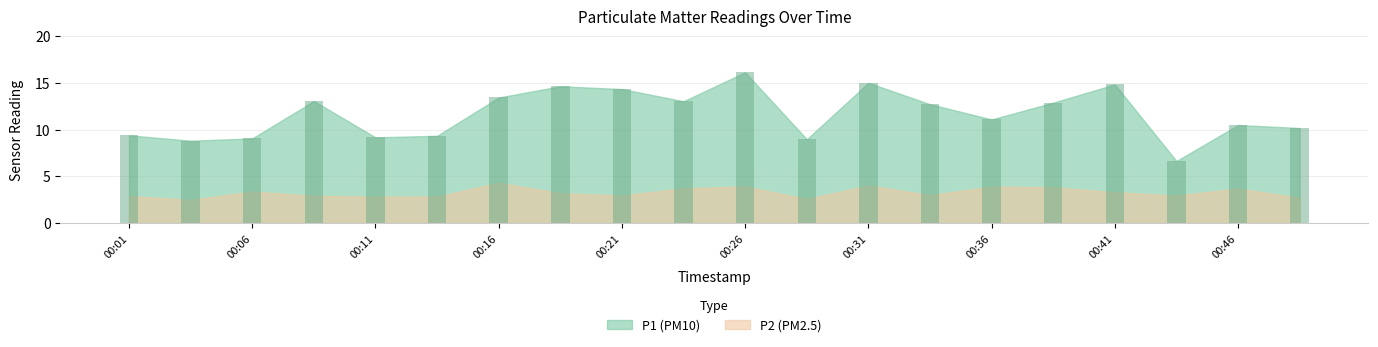

Reading right to left, transcribe all the data shown in this chart.

P1: 00:48=10.2	00:46=10.5	00:43=6.7	00:41=14.8	00:38=12.9	00:36=11.1	00:33=12.7	00:31=15.0	00:28=9.0	00:26=16.1	00:23=13.1	00:21=14.3	00:18=14.7	00:16=13.4	00:13=9.3	00:11=9.2	00:08=13.1	00:06=9.1	00:04=8.8	00:01=9.4
P2: 00:48=2.7	00:46=3.7	00:43=3.0	00:41=3.3	00:38=3.8	00:36=3.9	00:33=3.0	00:31=4.0	00:28=2.6	00:26=3.9	00:23=3.7	00:21=3.0	00:18=3.2	00:16=4.3	00:13=2.8	00:11=2.8	00:08=2.9	00:06=3.4	00:04=2.5	00:01=2.9